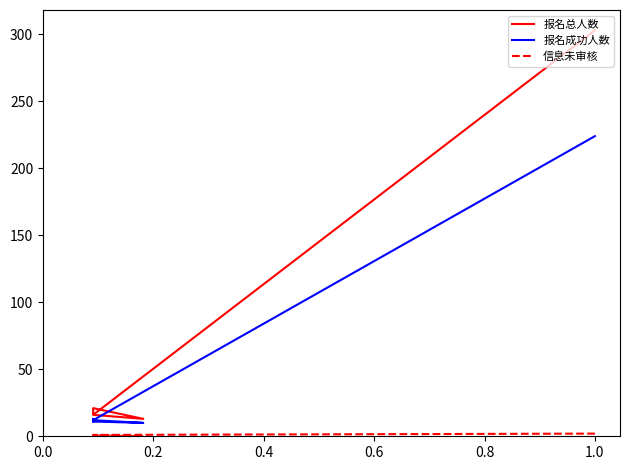

True or false: 信息未审核 and 报名总人数 cross at least once.

False